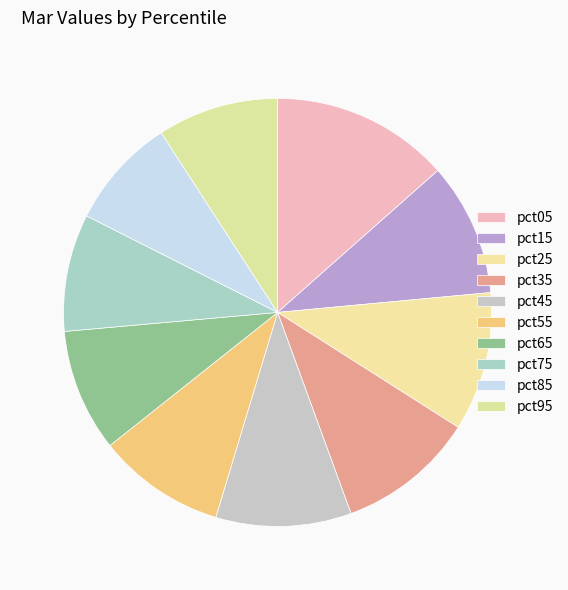

Is it true that pct45 is 10% of the pie?

True